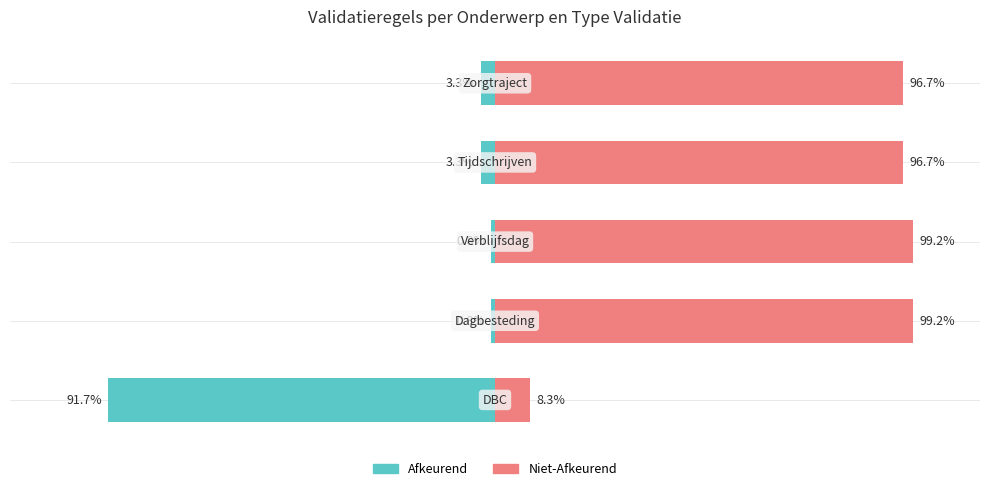

The Niet-Afkeurend series shows 137.7 at 1. True or false?

False